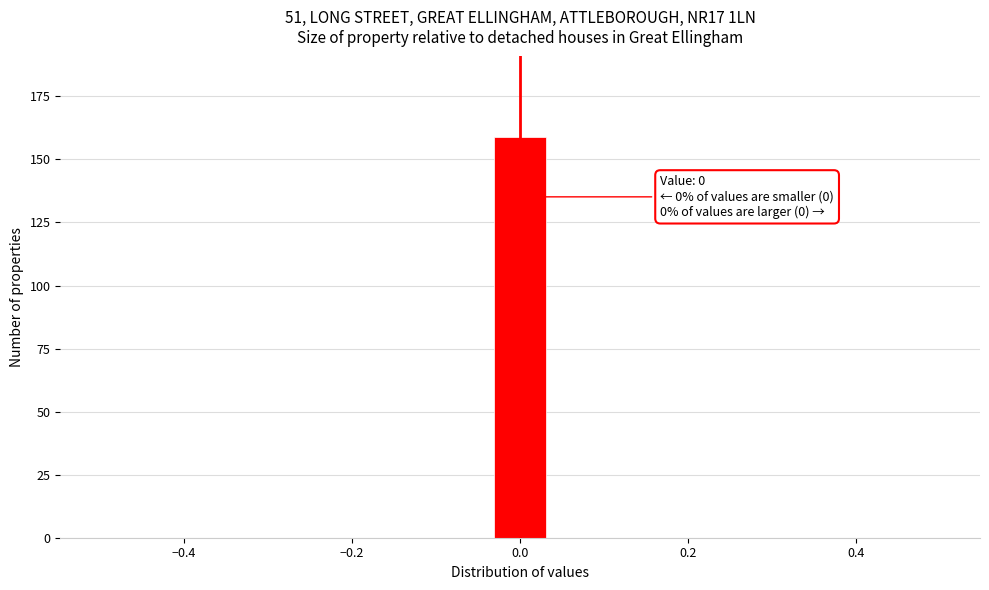

Around what value on the x-axis is the tallest bar? Give the approximate position of its centre, as read against the axis.

0.00